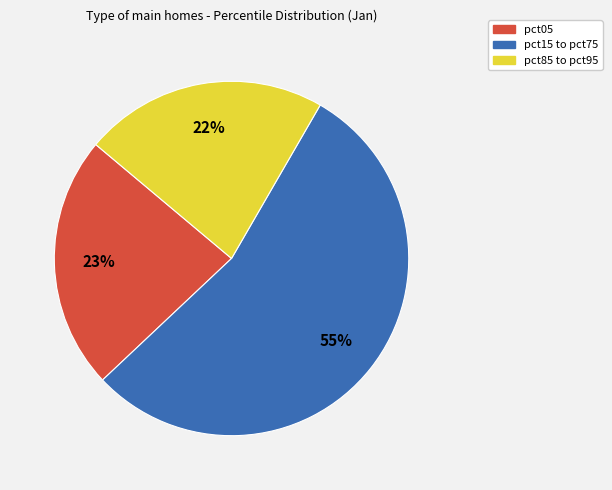

Is there any slice that represents more than half of the pie?

Yes